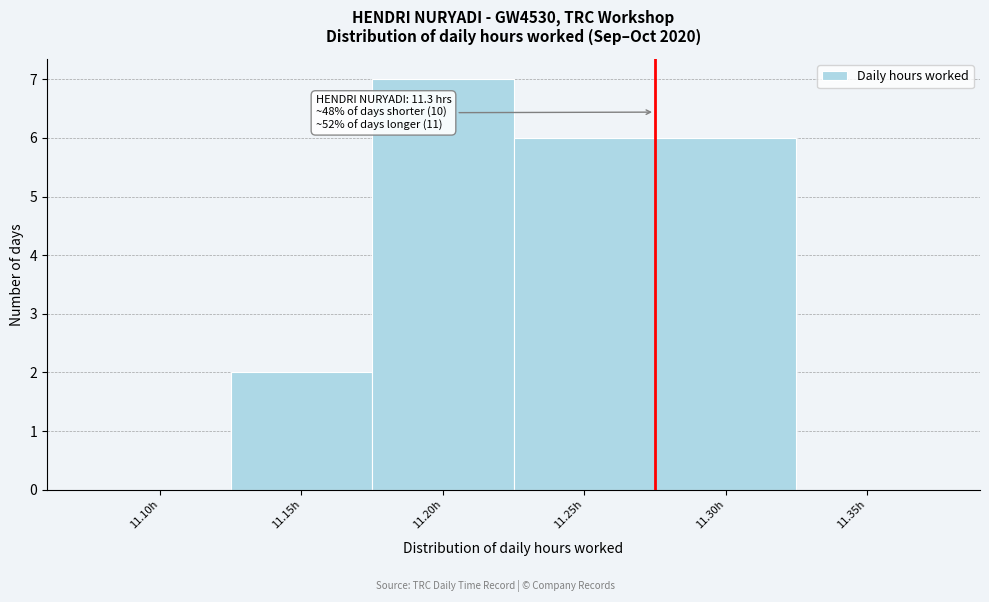

Reading left to right, list all the values displayed in this chart.

11.10h=0	11.15h=2	11.20h=7	11.25h=6	11.30h=6	11.35h=0